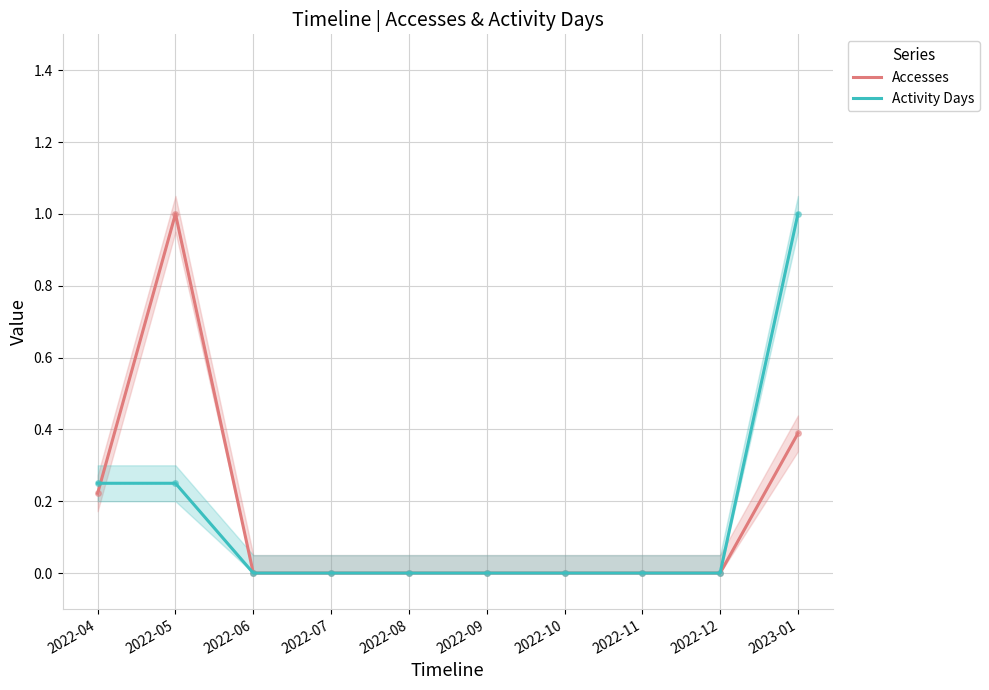

What is the sum of the Activity Days values at 2022-12 and 2022-05?

0.2